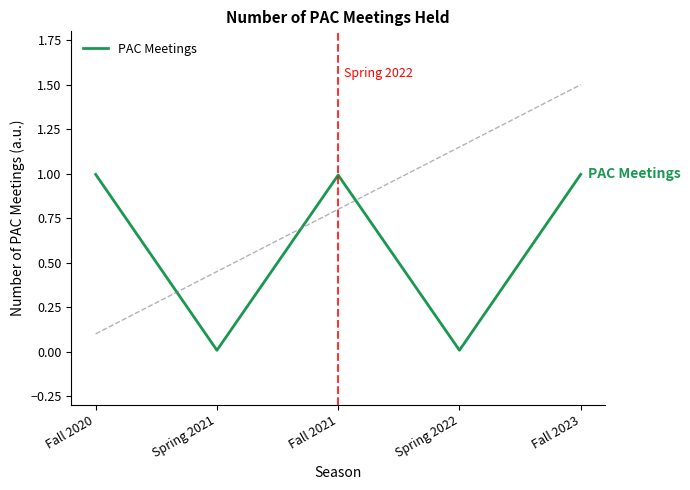

What is the average value?

0.6